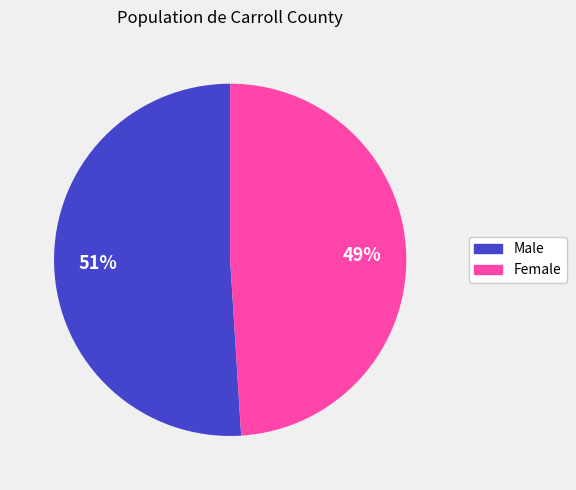

The Male slice represents 43% of the pie. True or false?

False